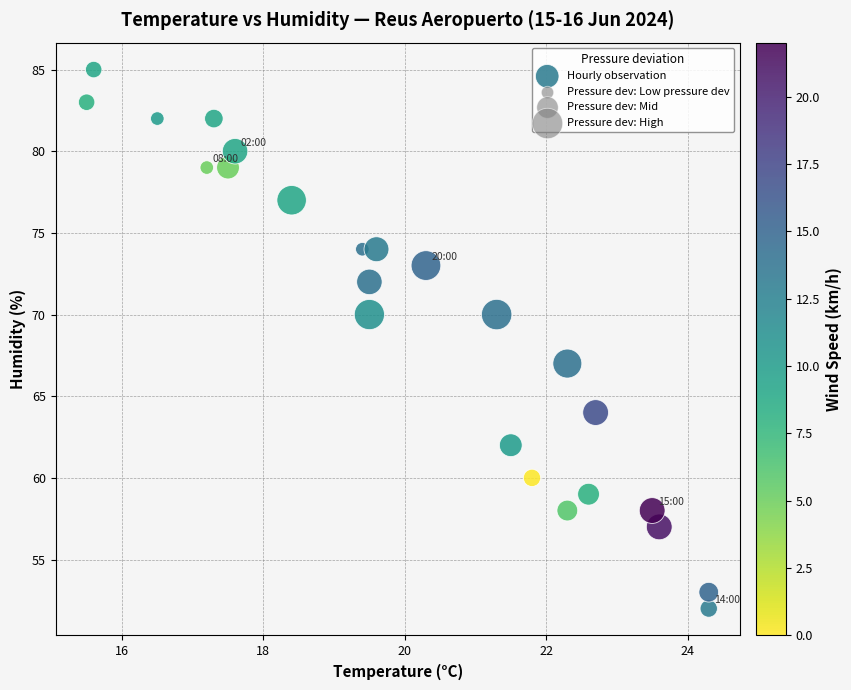

What Y value in the scatter plot is closest to 68?

67